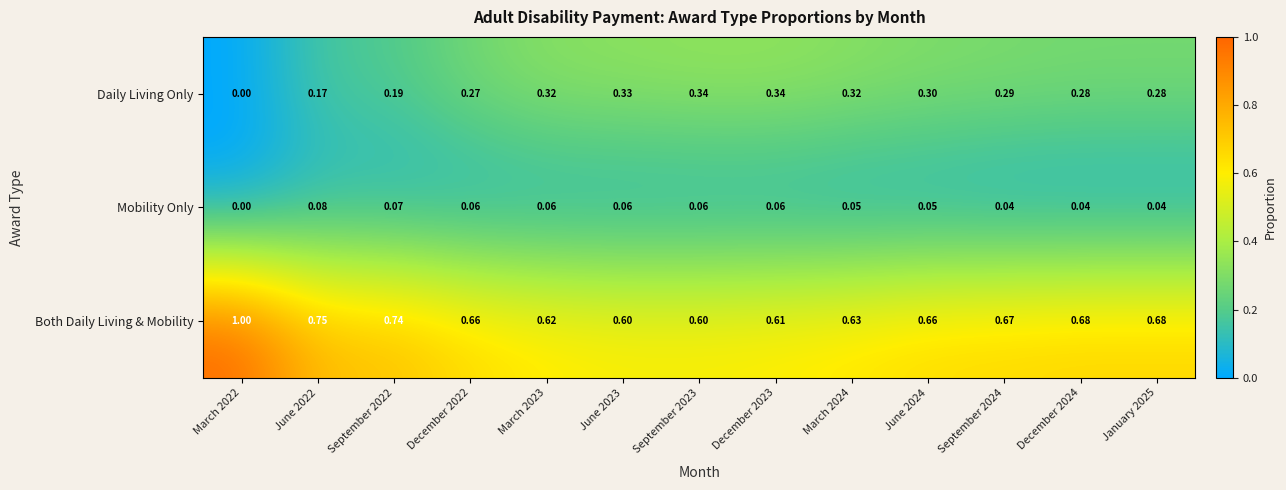

Rank the series by their maximum value, from lowest to highest.

Mobility Only, Daily Living Only, Both Daily Living & Mobility